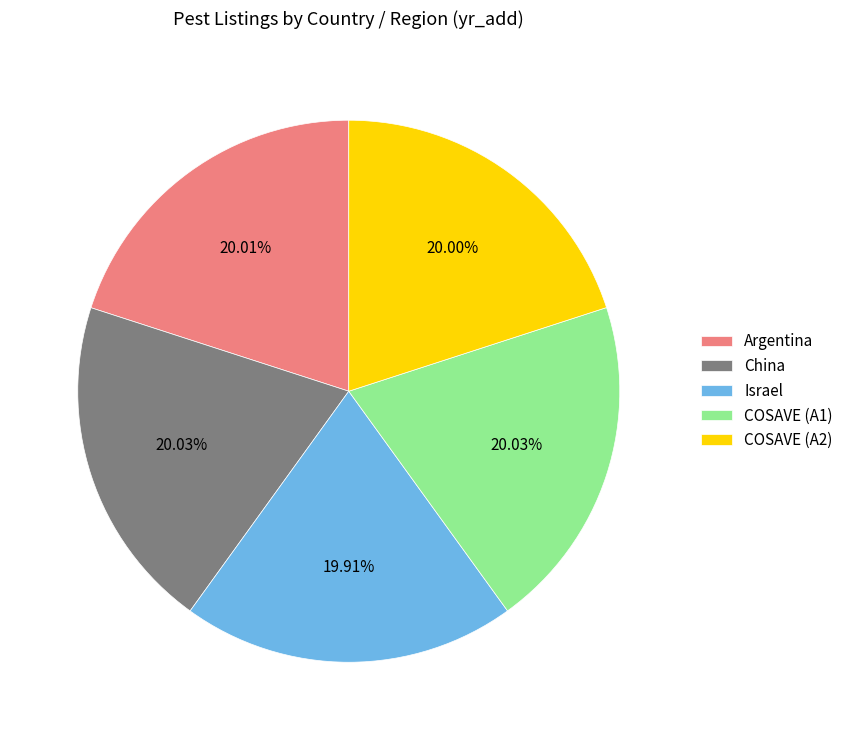

To the nearest percent, what is the combined percentage of COSAVE (A1) and Argentina?

40%